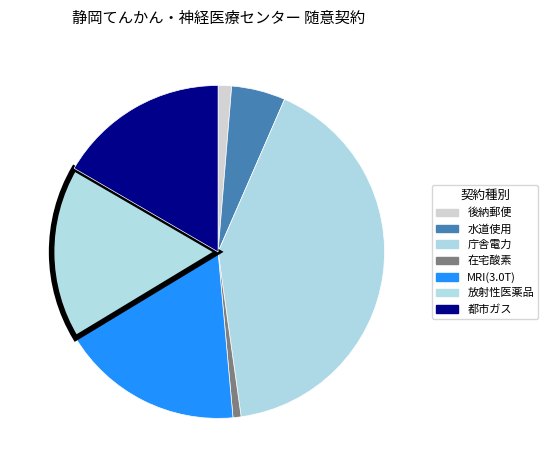

Is there a majority slice in this chart?

No